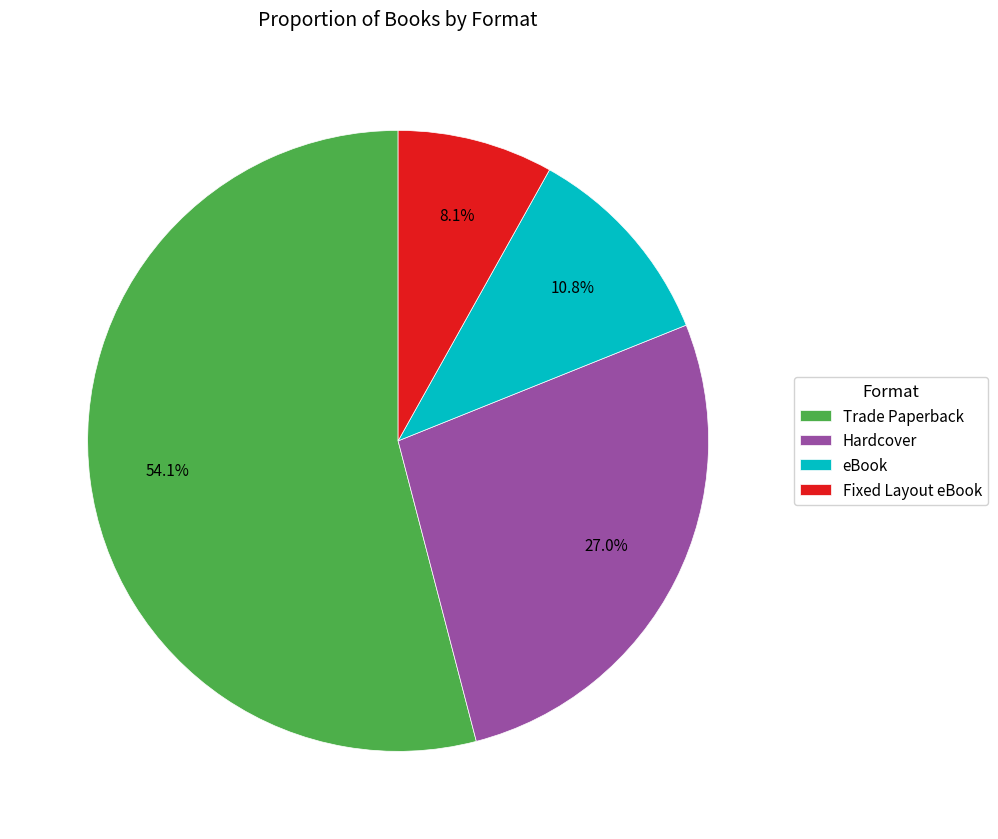

Which category has the biggest portion of the pie?

Trade Paperback